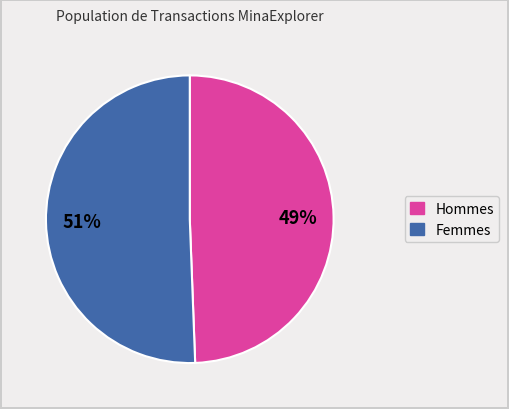

To the nearest percent, what percentage of the pie is Femmes?

51%